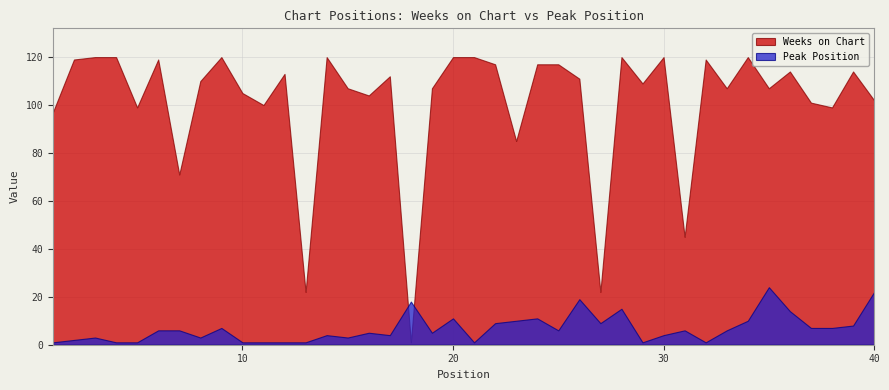

How many interior local peaks does the Weeks on Chart series have?

11